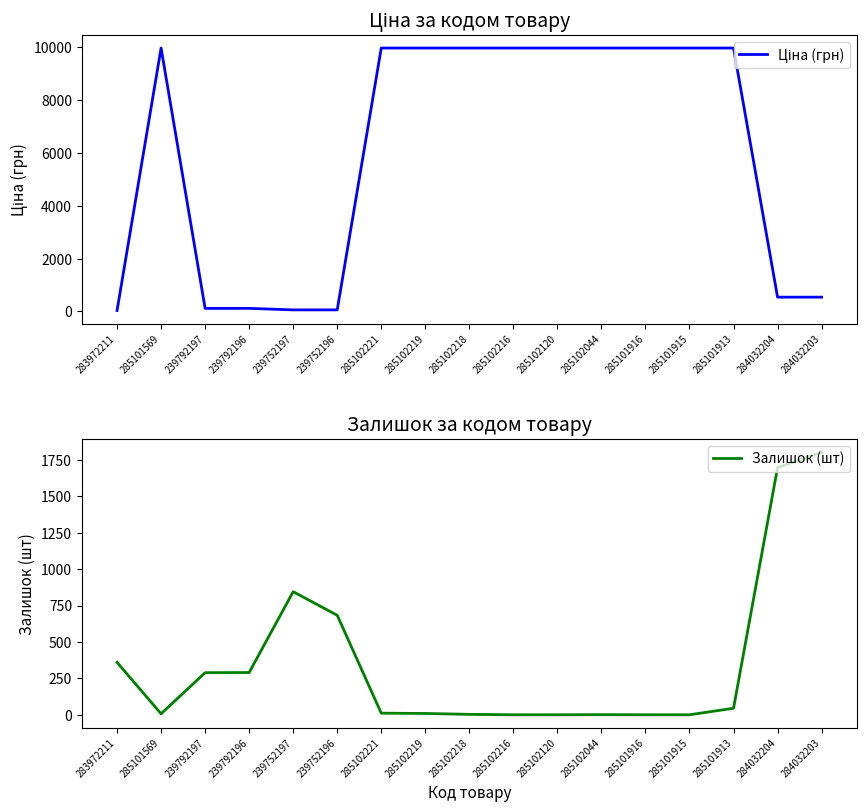

Rank the series by their average value, from lowest to highest.

Залишок (шт), Ціна (грн)